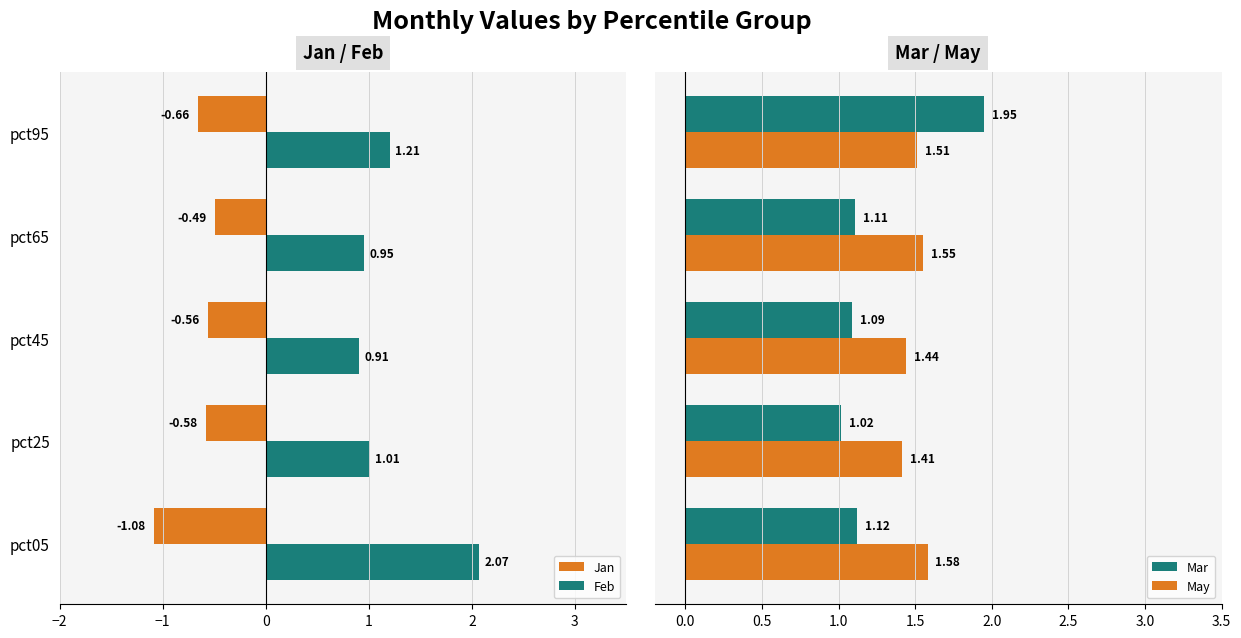

What is the lowest value of the Mar series?

1.0